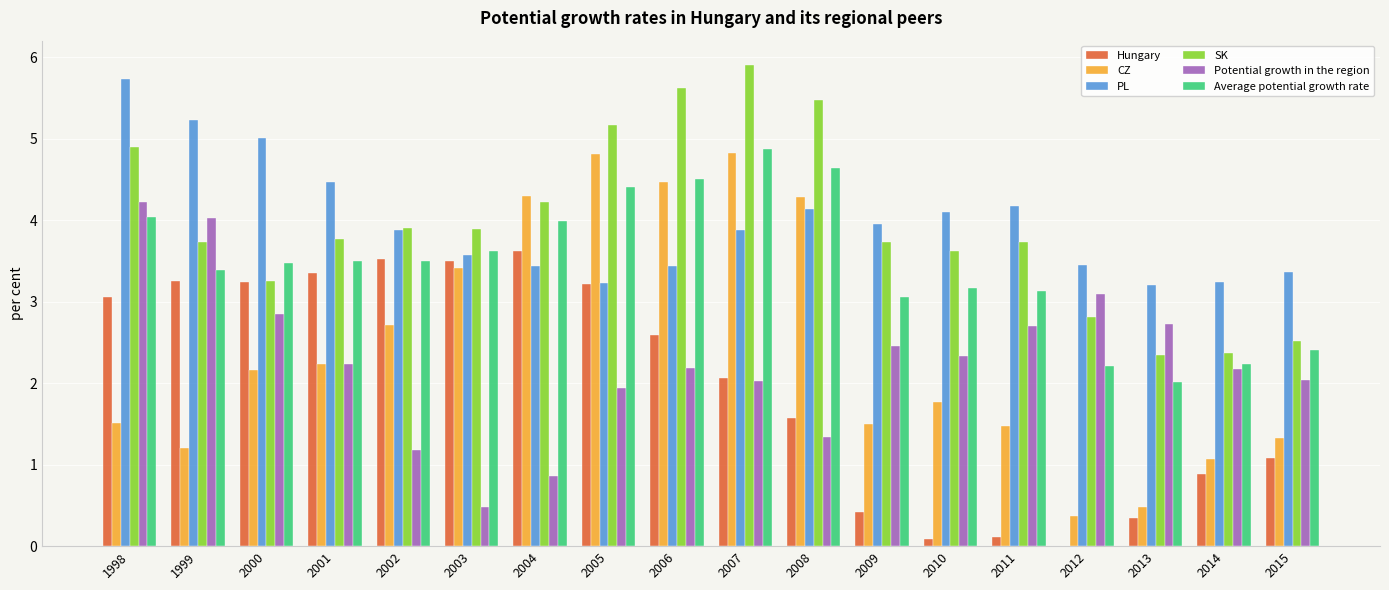

Are the bars horizontal?

No